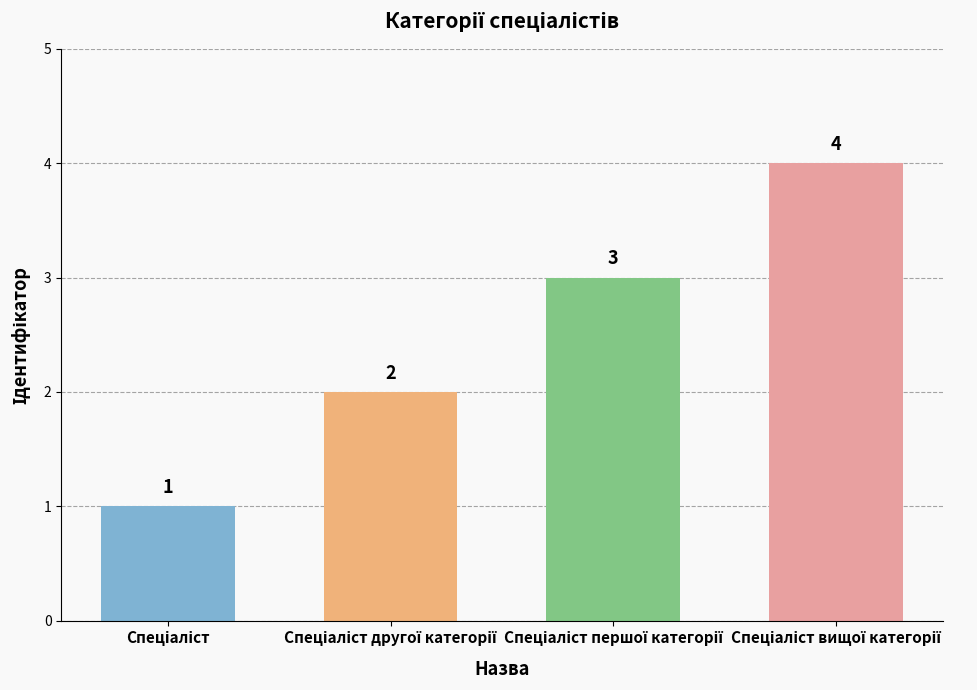

What is the greatest value displayed?

4